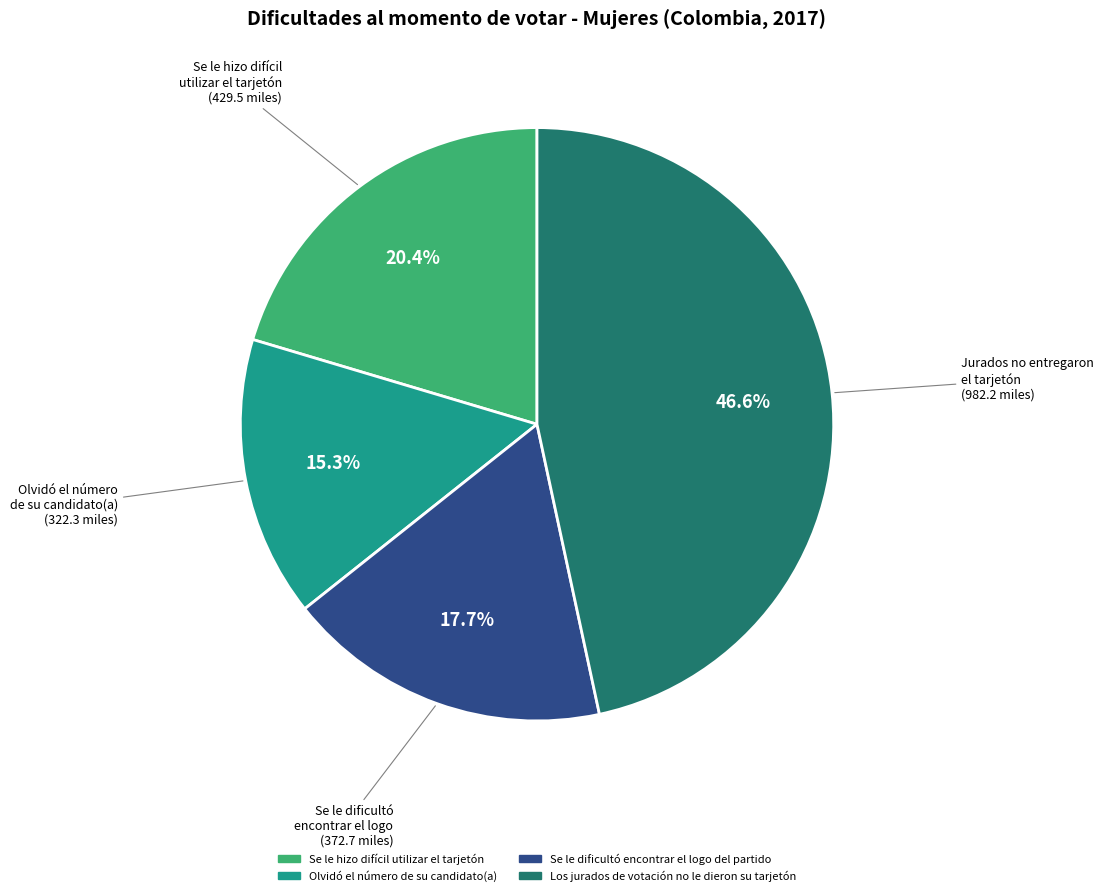

How many segments does this pie chart have?

4